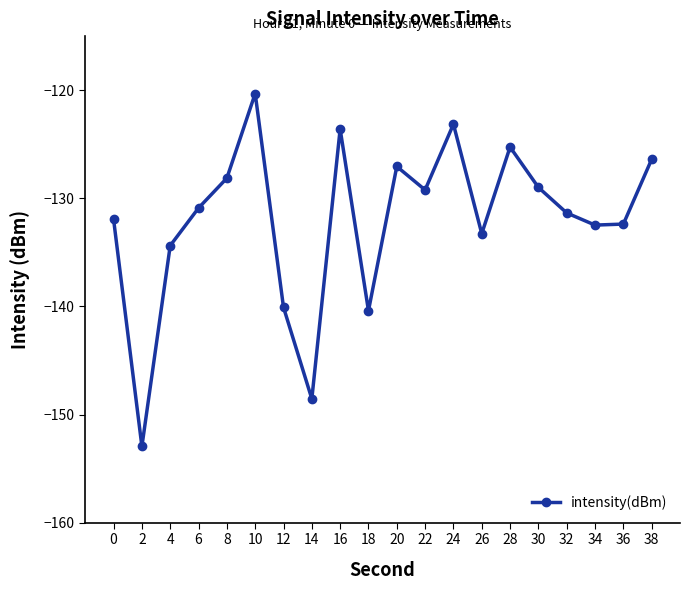

Which category has the lowest value across all series?

2